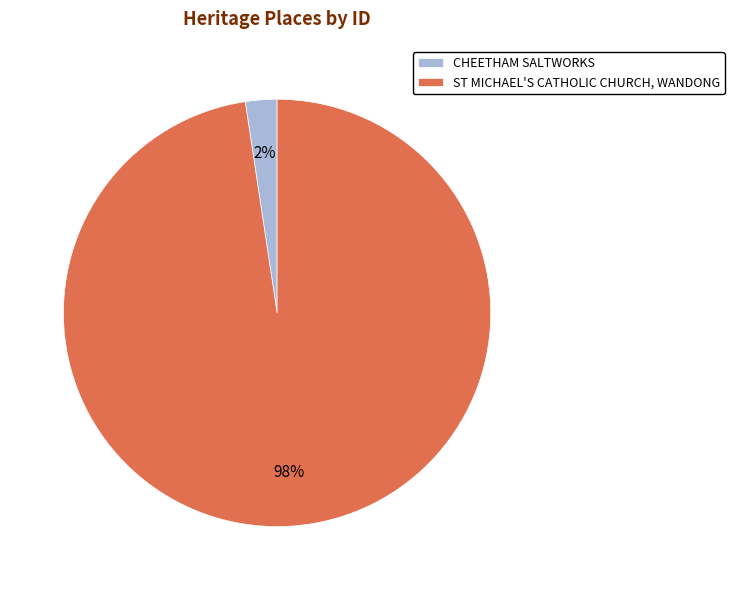

To the nearest percent, what is the combined percentage of CHEETHAM SALTWORKS and ST MICHAEL'S CATHOLIC CHURCH, WANDONG?

100%